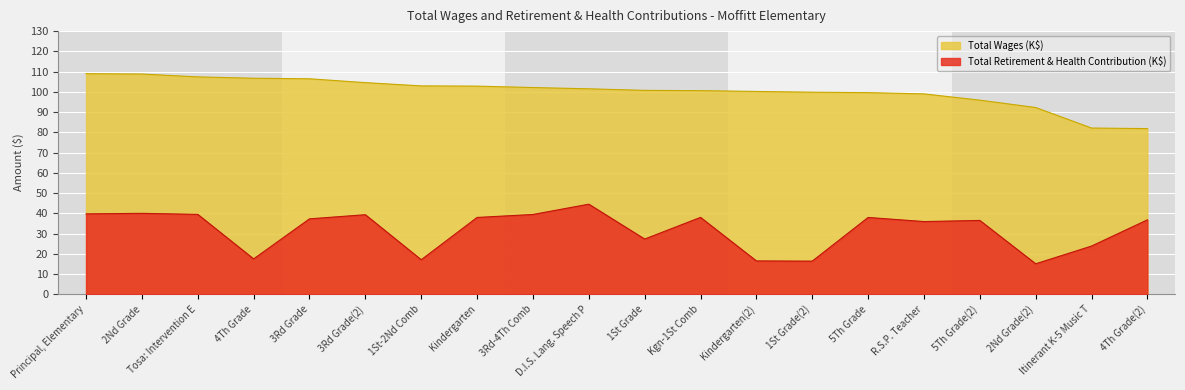

What is the difference between the maximum and minimum values in the Total Retirement & Health Contribution series?

29.5